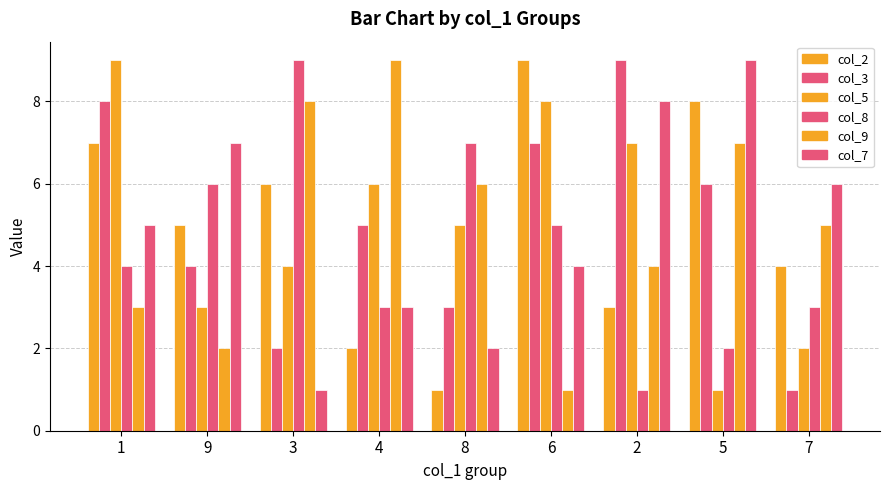

Count the number of data series in this chart.

6